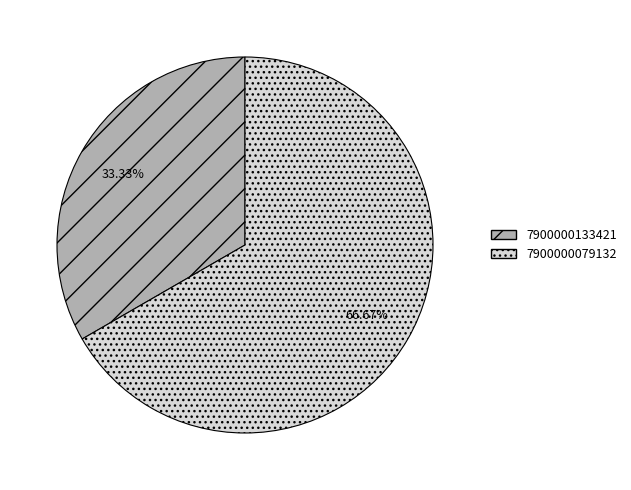

Rank the categories by value from highest to lowest.

7900000079132, 7900000133421